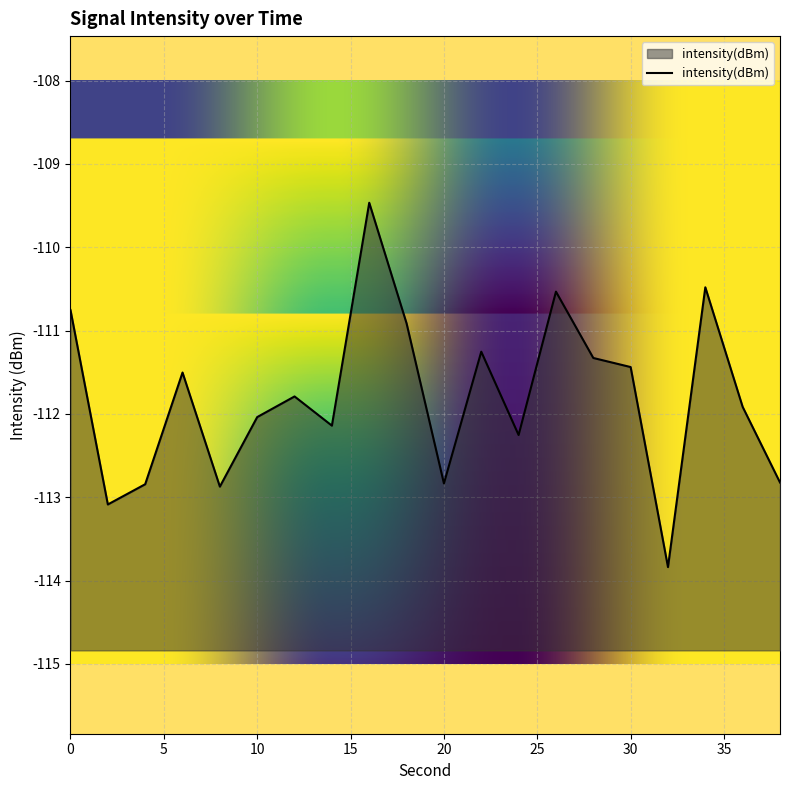

List the labels in order of value, smallest first.

32, 2, 8, 4, 20, 38, 24, 14, 10, 36, 12, 6, 30, 28, 22, 18, 0, 26, 34, 16